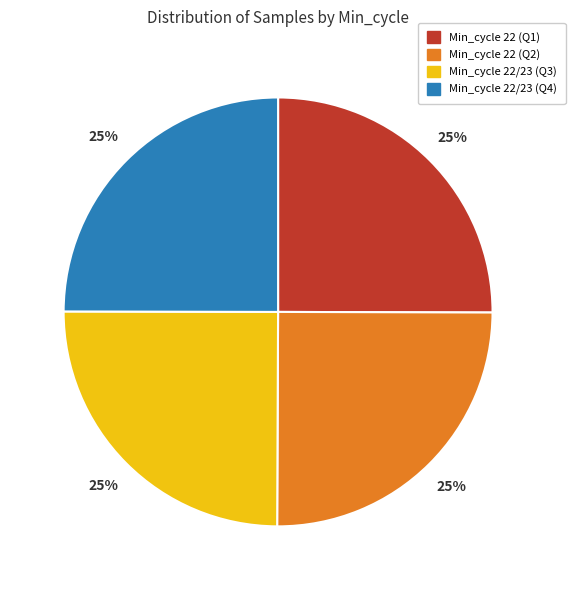

To the nearest percent, what is the average slice percentage?

25%